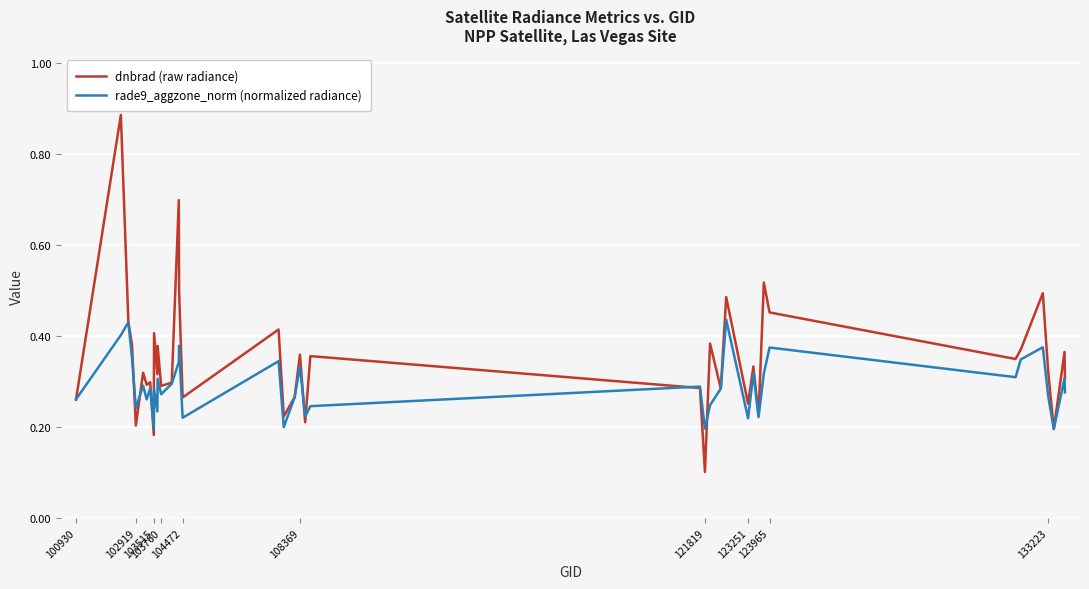

List the series in order of their overall mean, highest first.

dnbrad (raw radiance), rade9_aggzone_norm (normalized radiance)